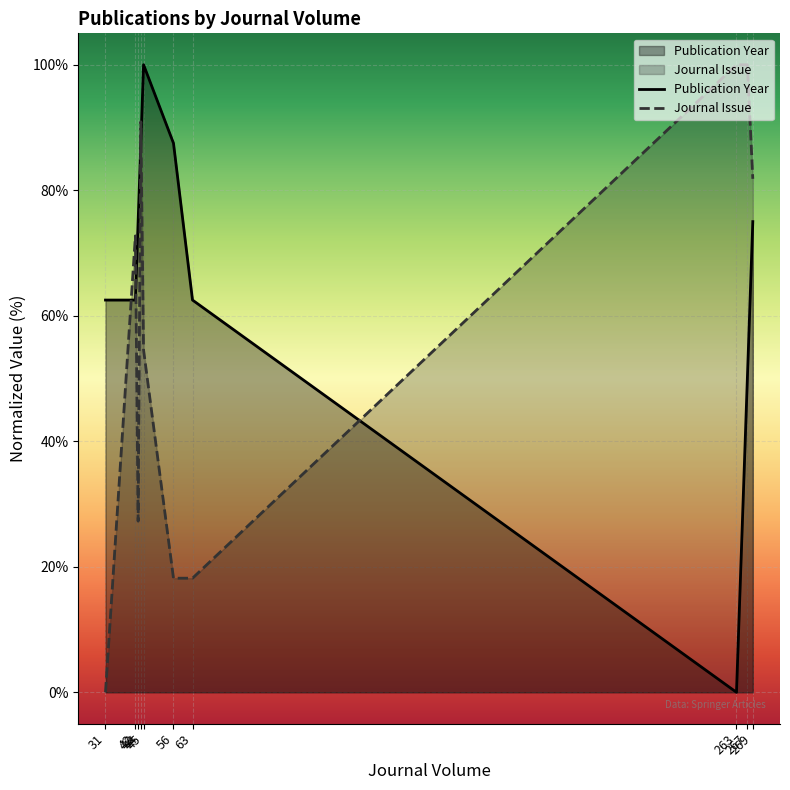

Reading left to right, transcribe all the data shown in this chart.

Publication Year: 62.5	62.5	75.0	87.5	100.0	87.5	62.5	0.0	50.0	75.0
Journal Issue: 0.0	72.7	27.3	90.9	54.5	18.2	18.2	100.0	100.0	81.8